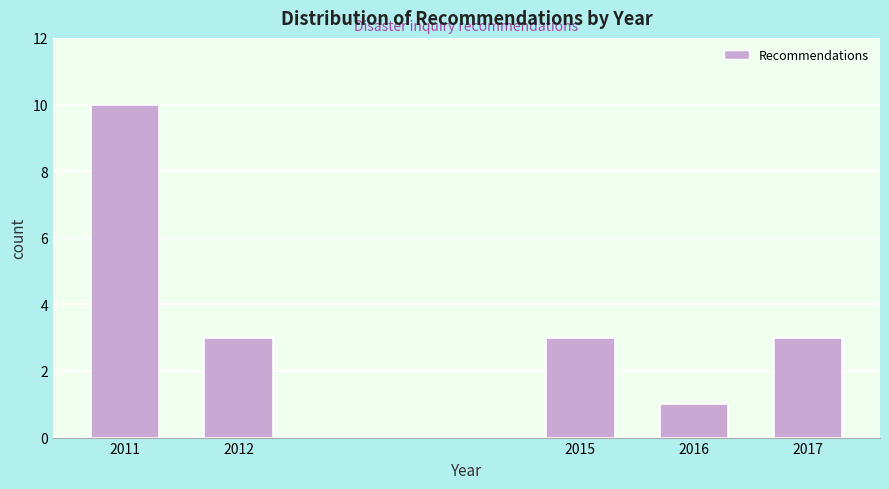

Reading left to right, transcribe all the data shown in this chart.

2011=10	2012=3	2015=3	2016=1	2017=3